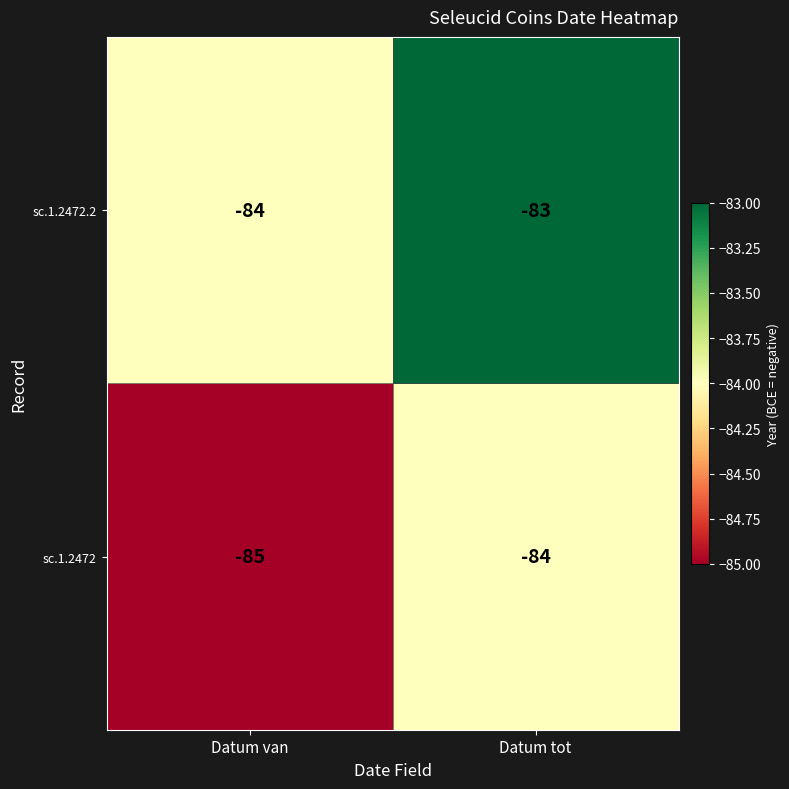

How many distinct data groups are displayed?

2